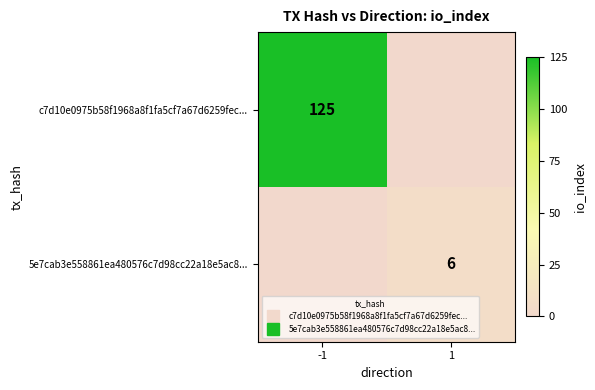

True or false: 5e7cab3e558861ea480576c7d98cc22a18e5ac8... has a value of 0 at -1.

True